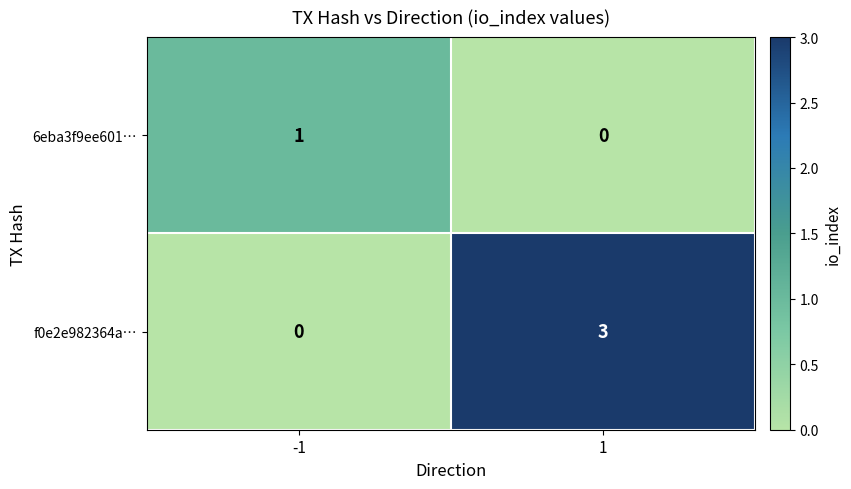

Rank the series at 1 from highest to lowest value.

f0e2e982364a…, 6eba3f9ee601…